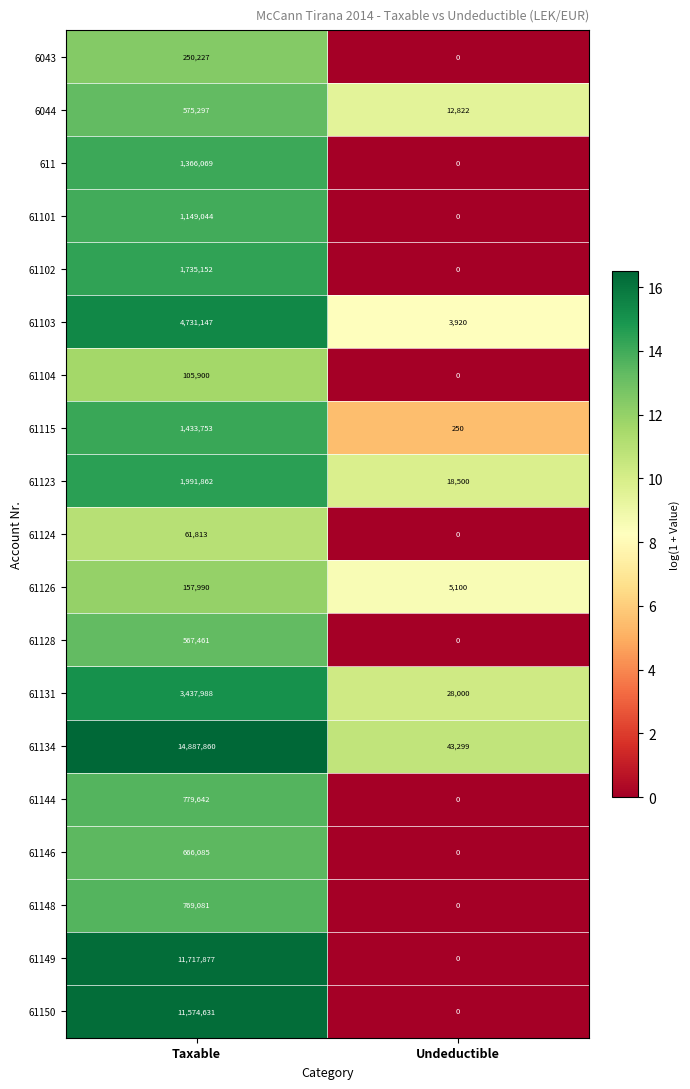

What value does the 61126 series have at Taxable, to the nearest 100?

158000